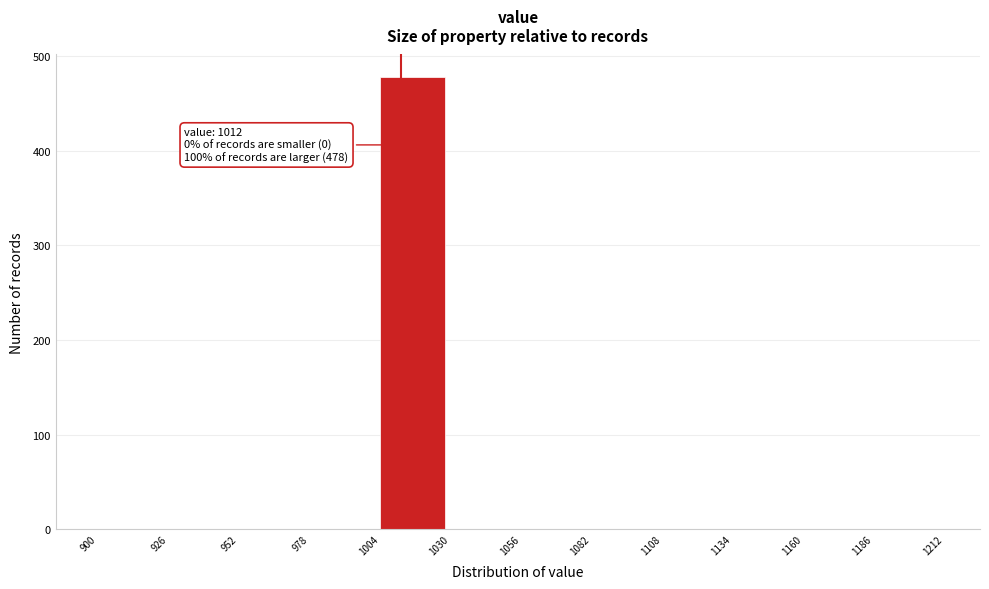

Over which range of the x-axis is the bar tallest?

1004 to 1030